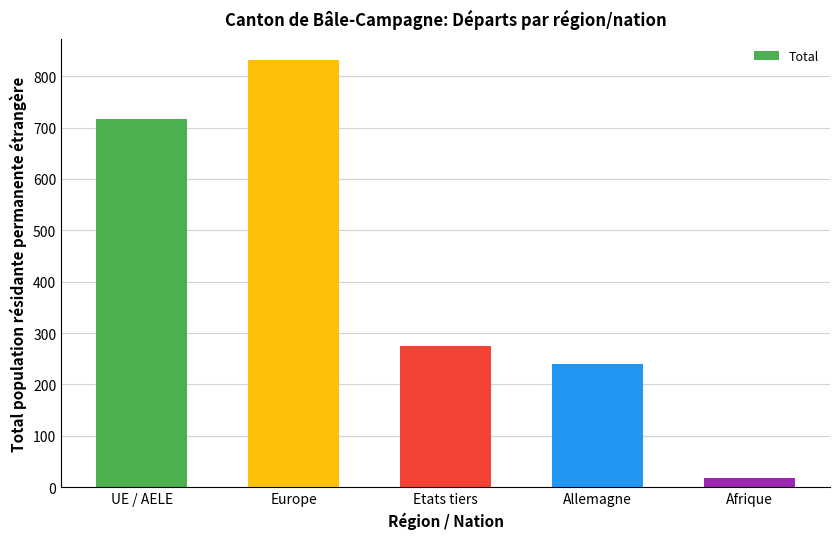

What is the difference between the maximum and second lowest values?

591